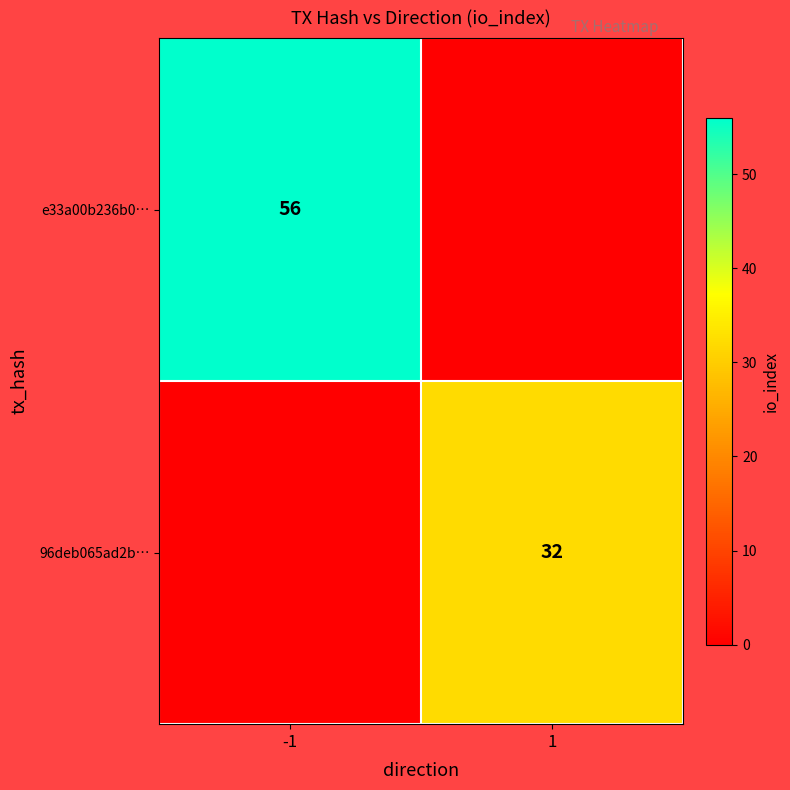

At which category is the sum across all series the highest?

-1